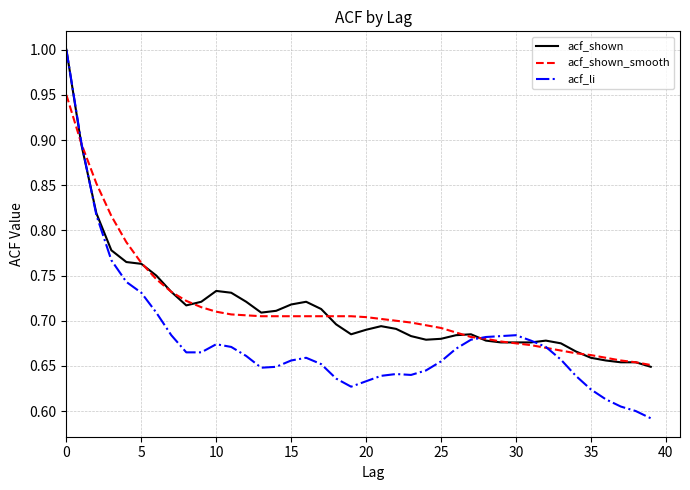

What are all the series names shown in the legend?

acf_shown, acf_shown_smooth, acf_li